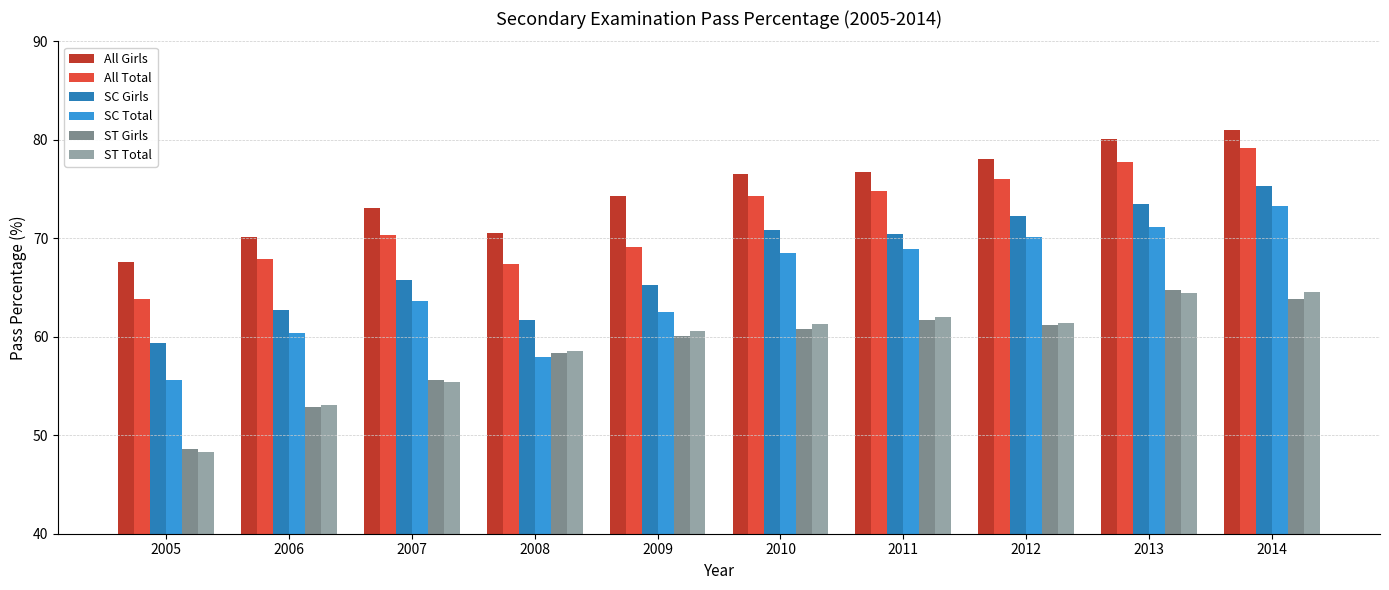

What is the difference between the maximum and minimum values in the ST Girls series?

16.1